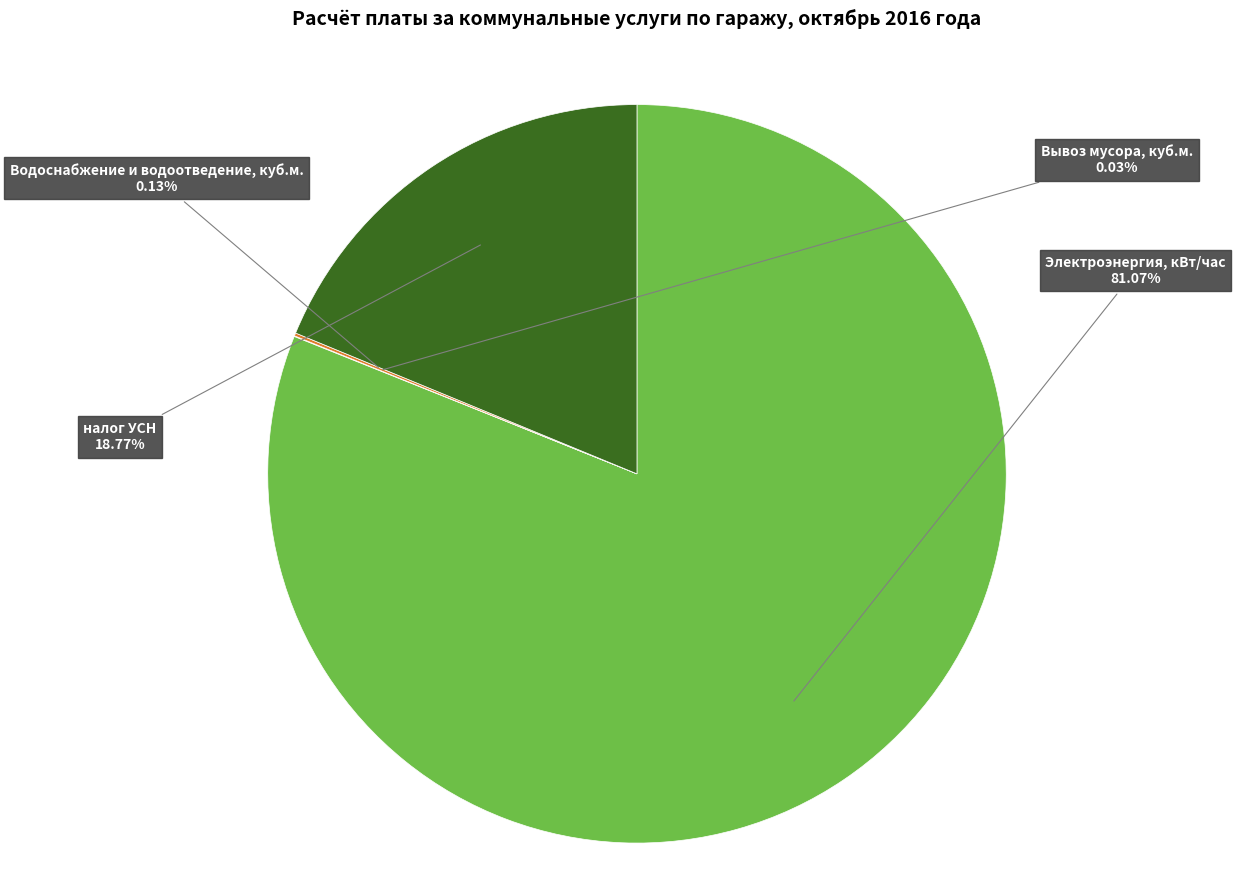

How many slices are in this pie chart?

4